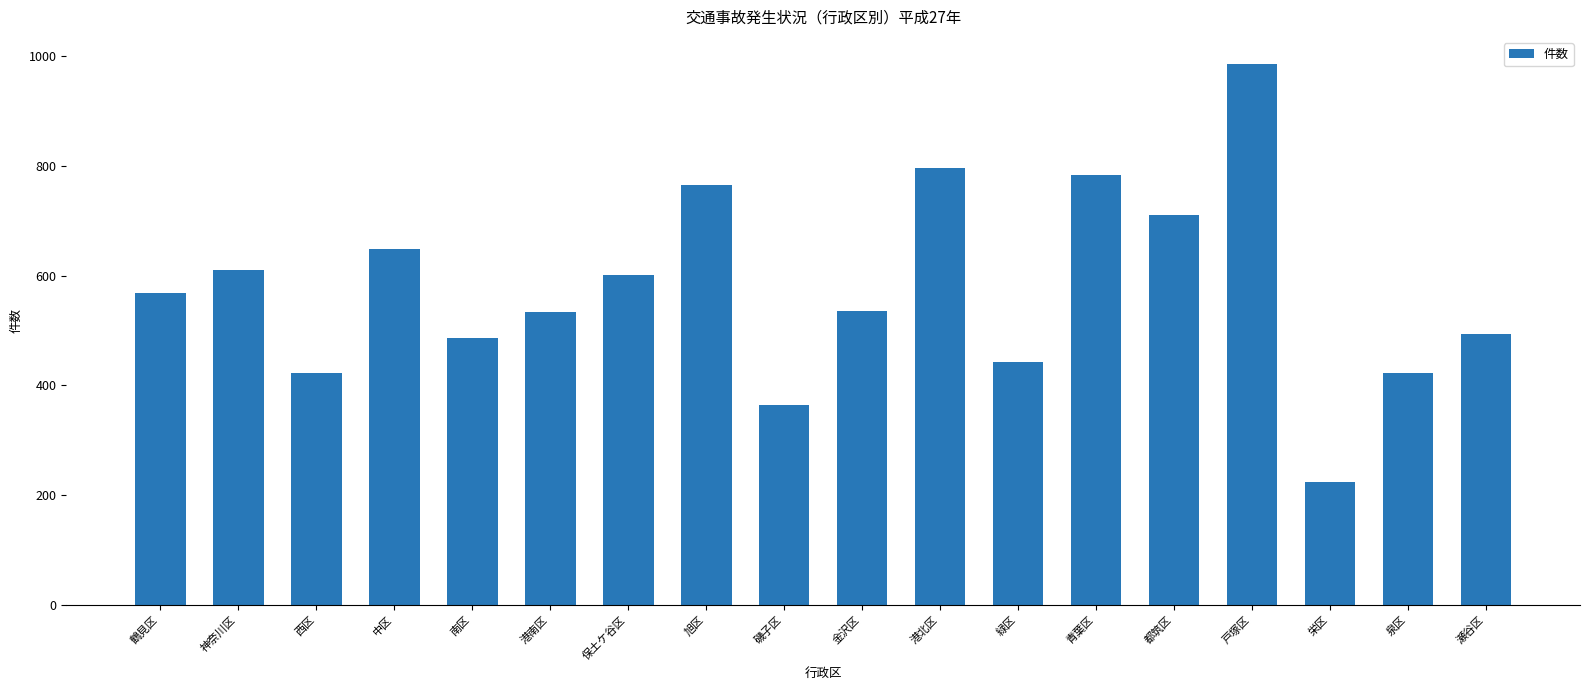

The chart shows a value of 602 at 保土ケ谷区. True or false?

True